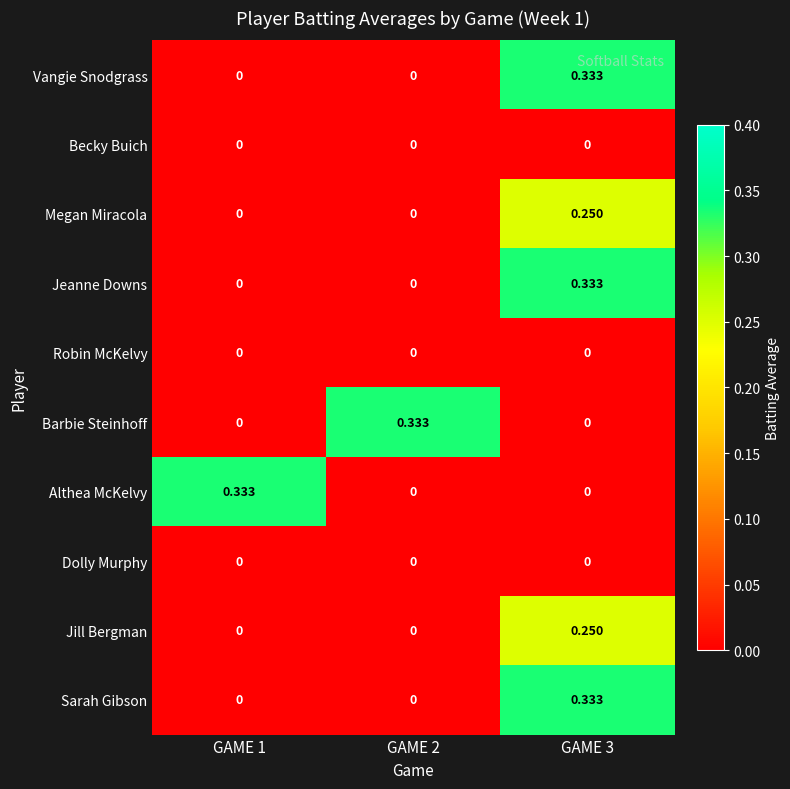

At which category is the sum across all series the highest?

GAME 3